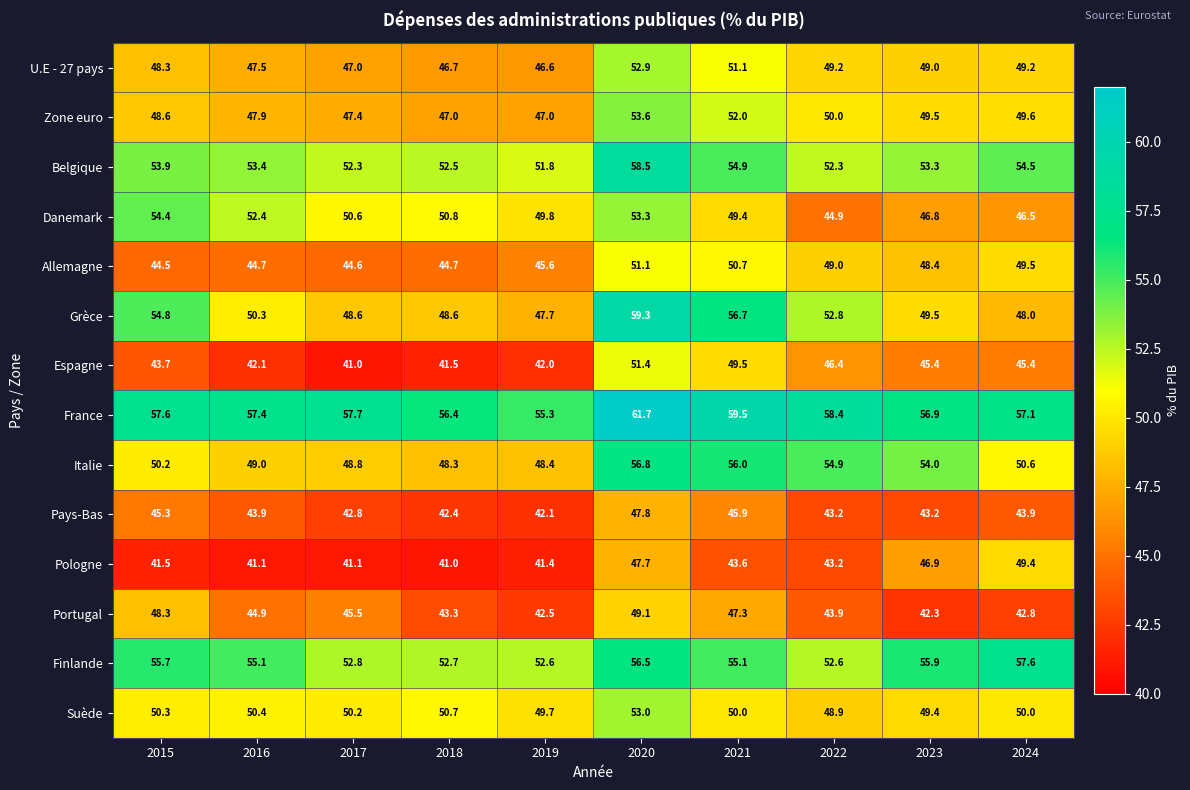

Is it true that Suède equals 28.3 at 2019?

False